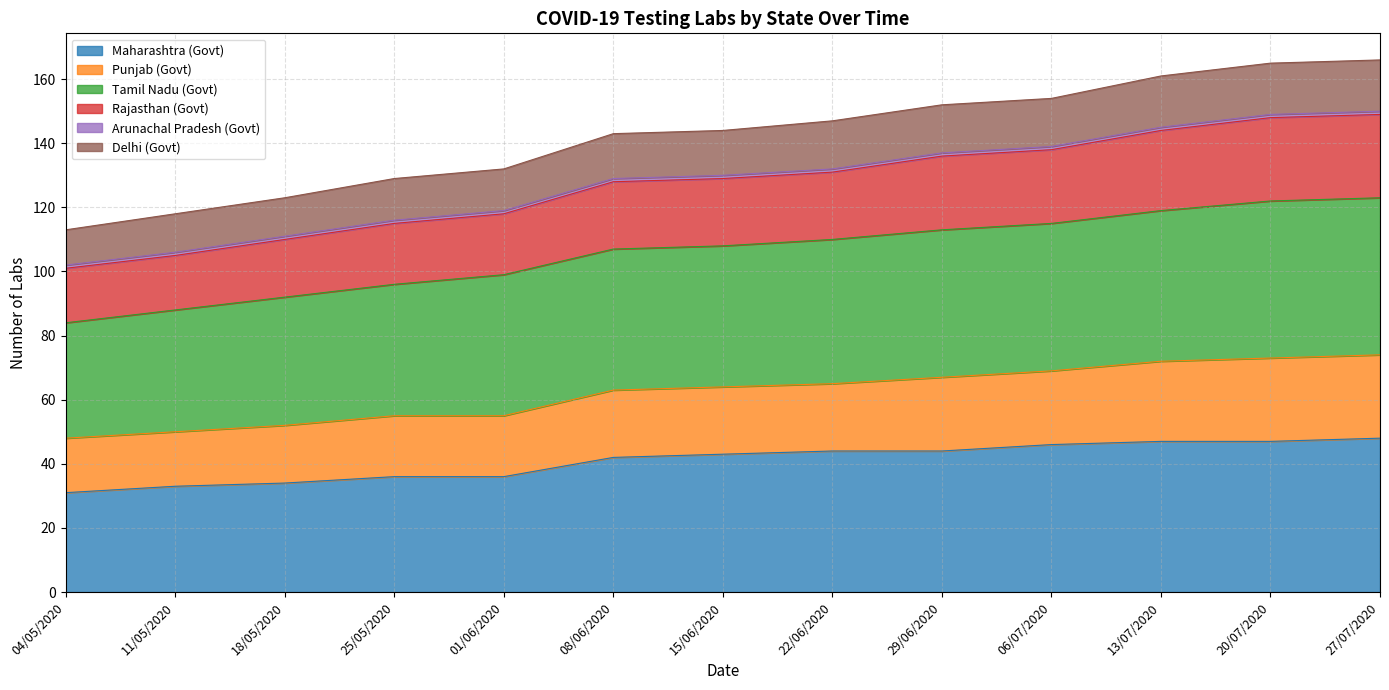

What position from the right is 08/06/2020?

8